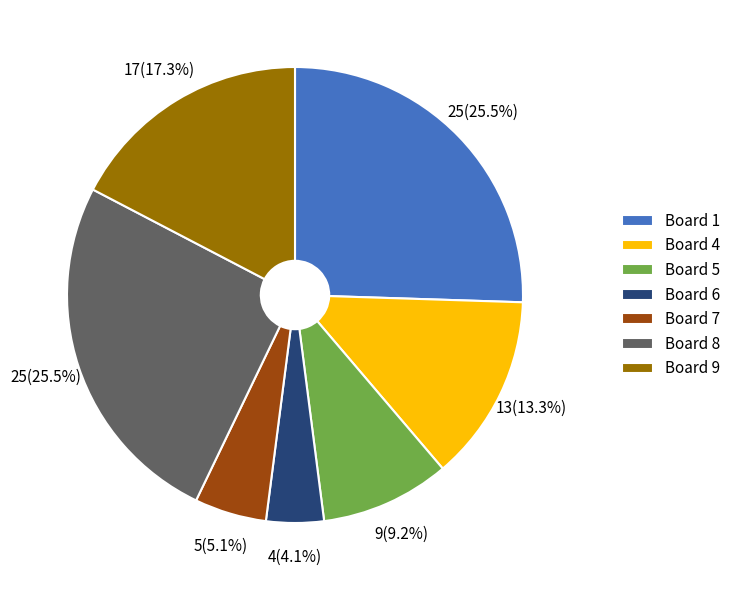

What is the smallest slice in the pie chart?

Board 6